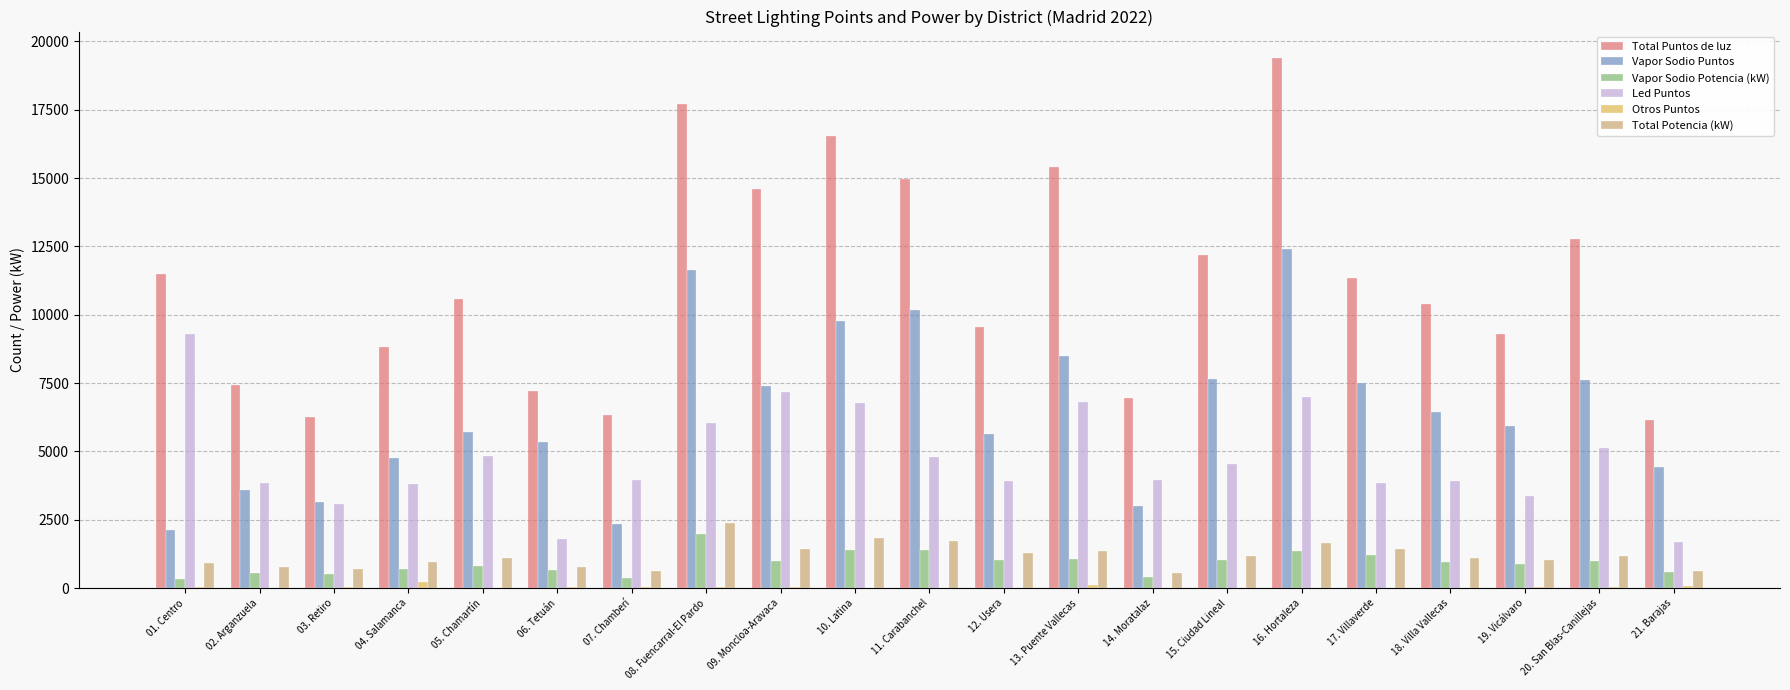

Does the chart contain stacked bars?

No